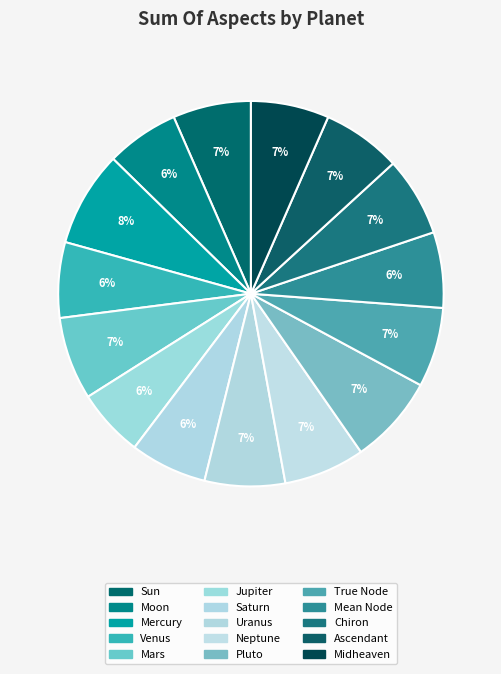

Do Neptune and Sun together represent more than half of the pie?

No